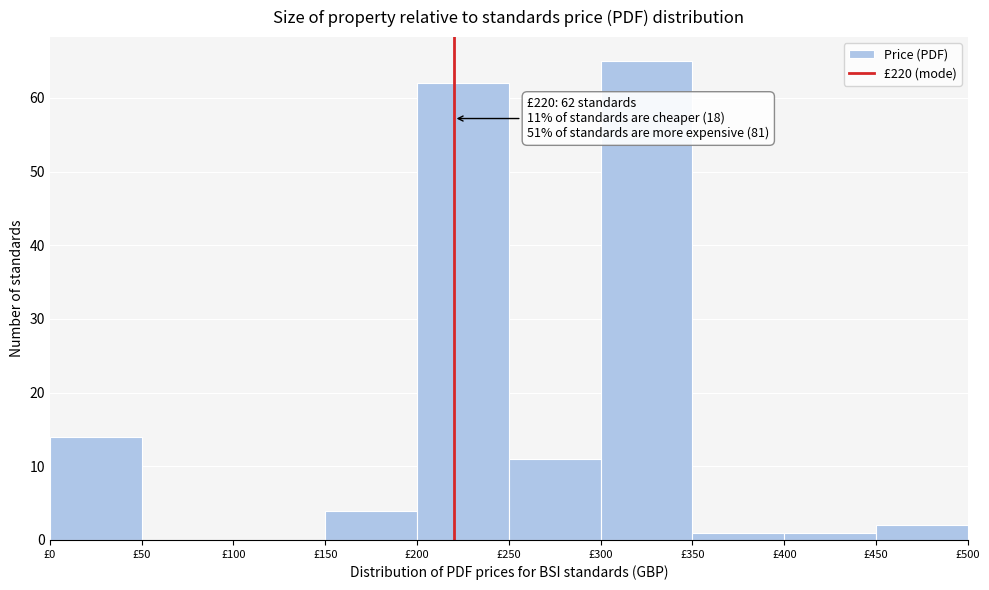

Which range on the x-axis has the tallest bar?

300 to 350